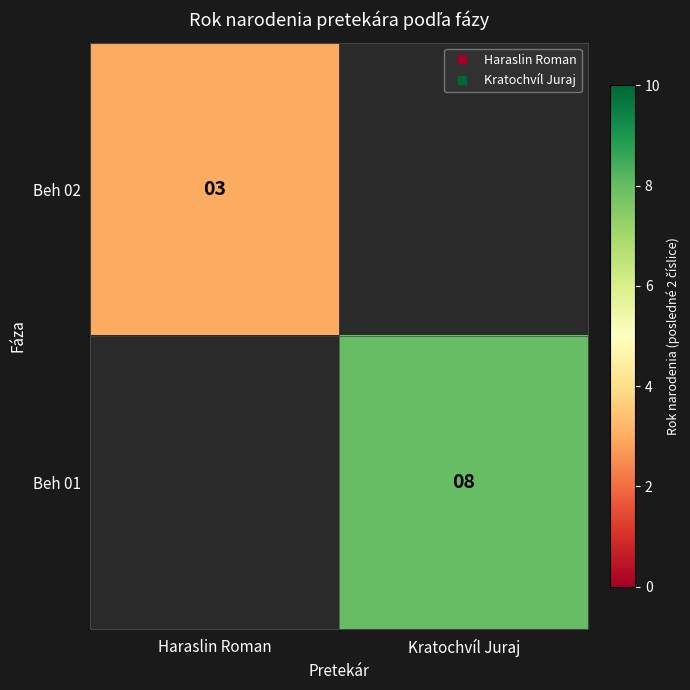

How many positive values does the Beh 02 series have?

1